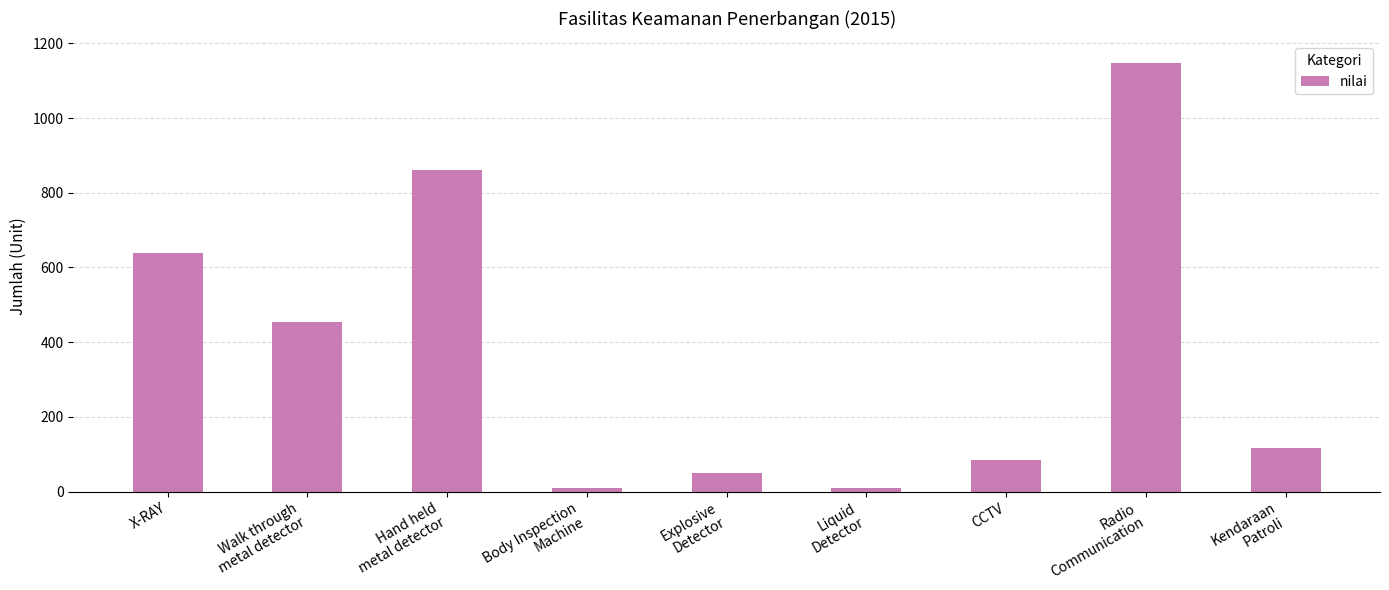

What is the maximum value shown in the chart?

1148